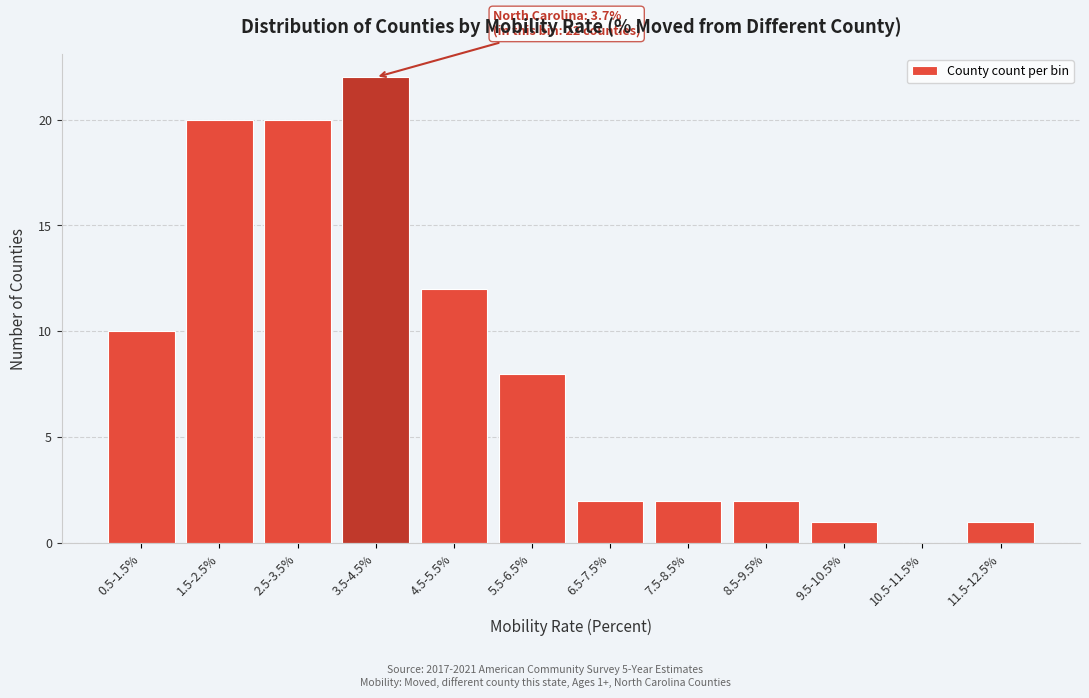

Reading left to right, extract all data points from this chart.

0.5-1.5%=10	1.5-2.5%=20	2.5-3.5%=20	3.5-4.5%=22	4.5-5.5%=12	5.5-6.5%=8	6.5-7.5%=2	7.5-8.5%=2	8.5-9.5%=2	9.5-10.5%=1	10.5-11.5%=0	11.5-12.5%=1